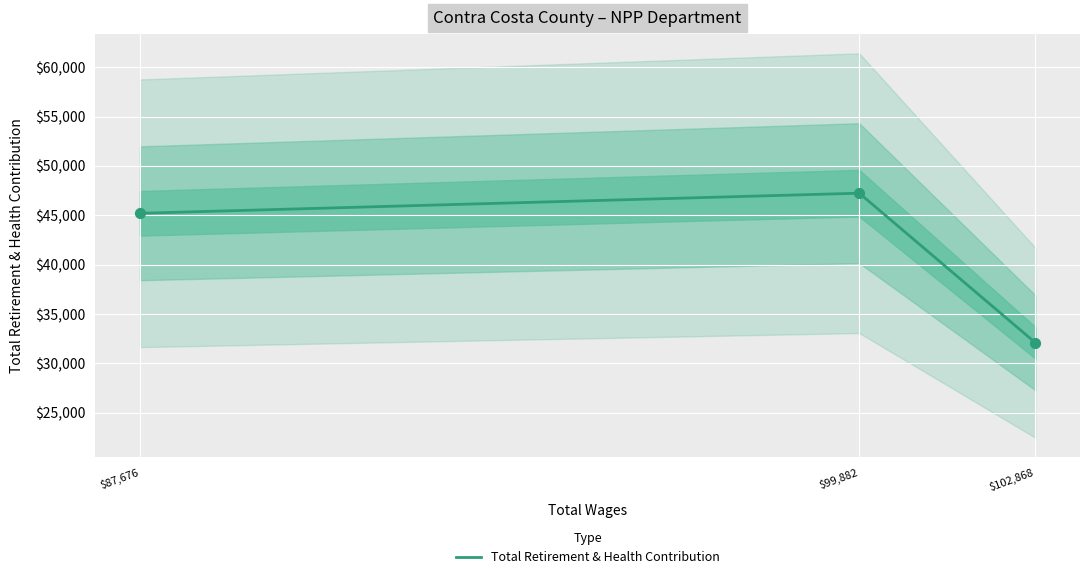

Which has a higher value, $99,882 or $102,868?

$99,882